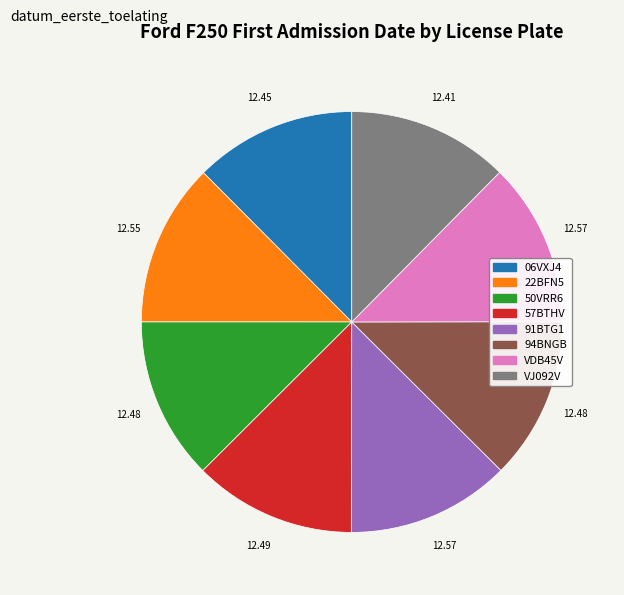

The 22BFN5 slice represents 1% of the pie. True or false?

False